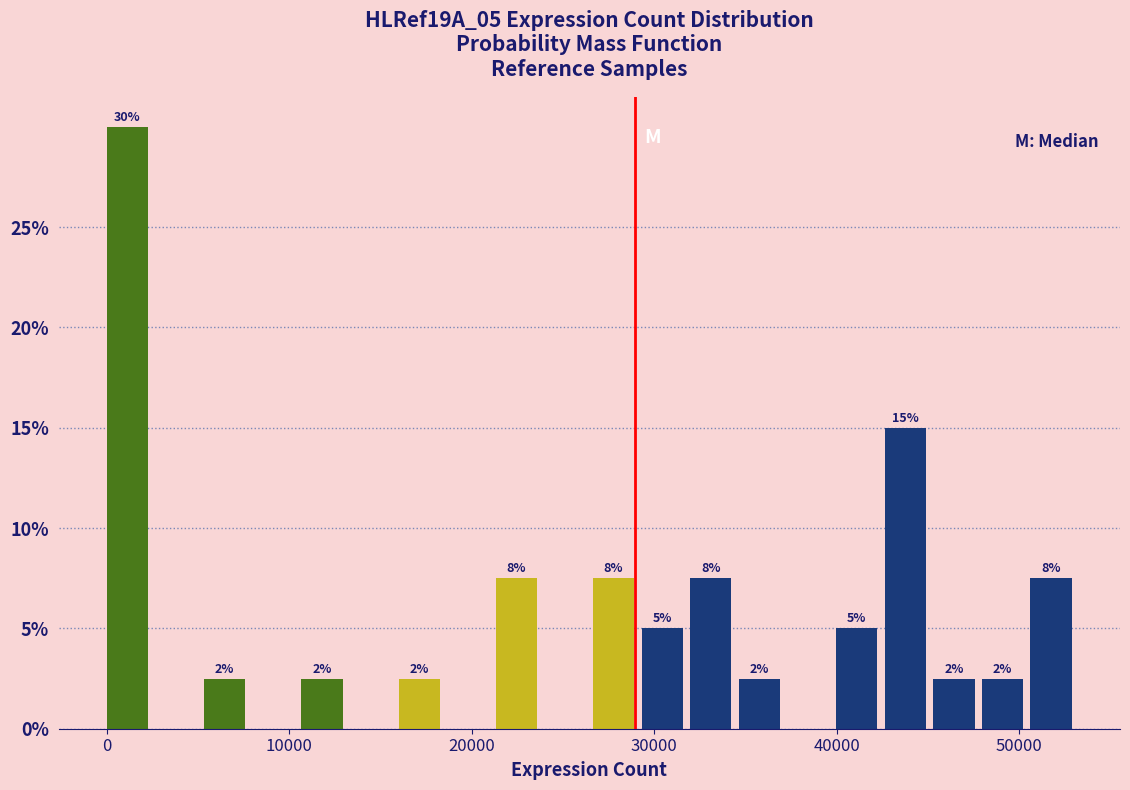

Read against the x-axis, roughly where is the centre of the tallest bar?

1000